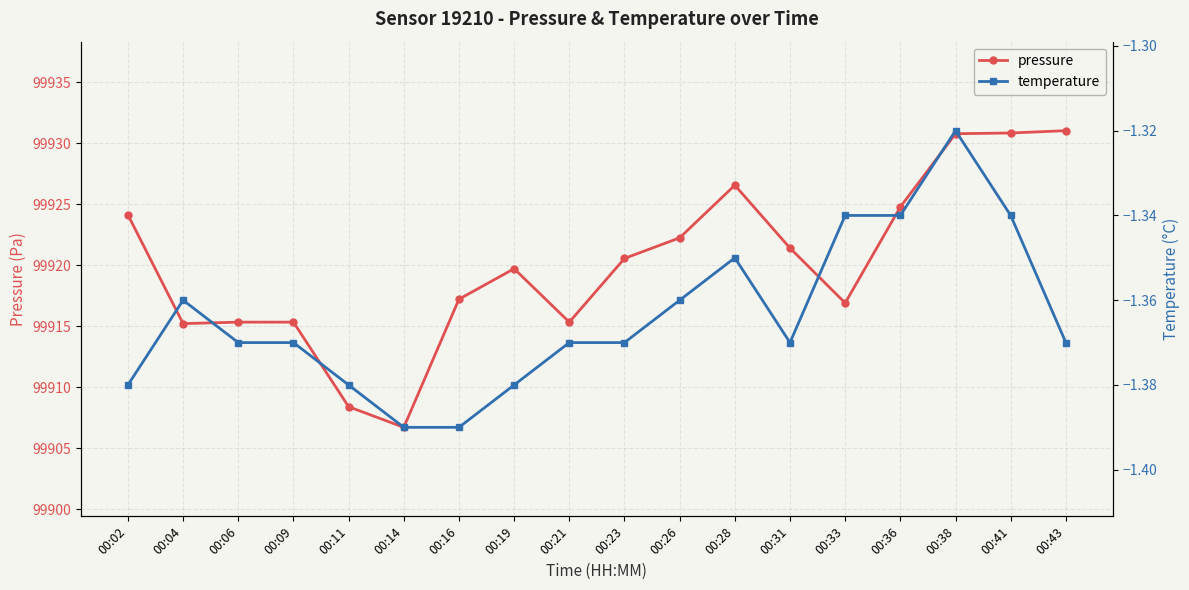

What is the average value of the temperature series?

-1.4